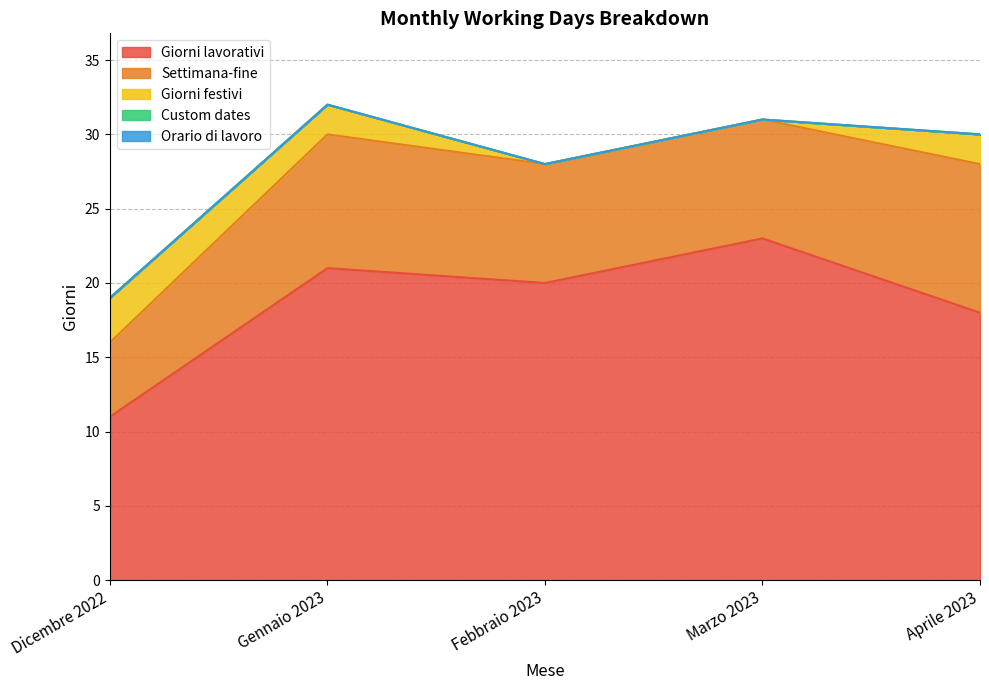

Where does the Settimana-fine series first go above 8?

Gennaio 2023